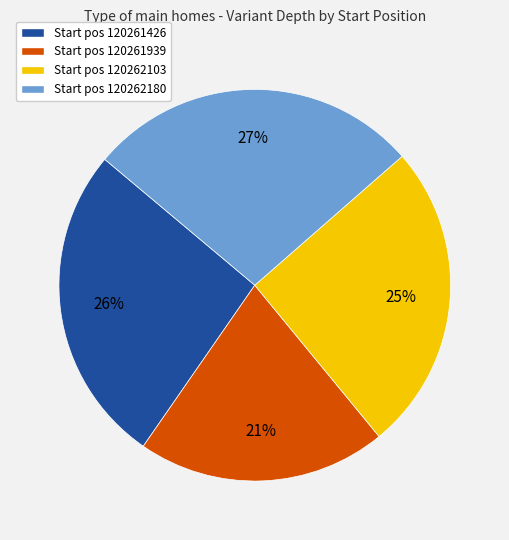

To the nearest percent, what is the combined percentage of Start pos 120262180 and Start pos 120261939?

48%